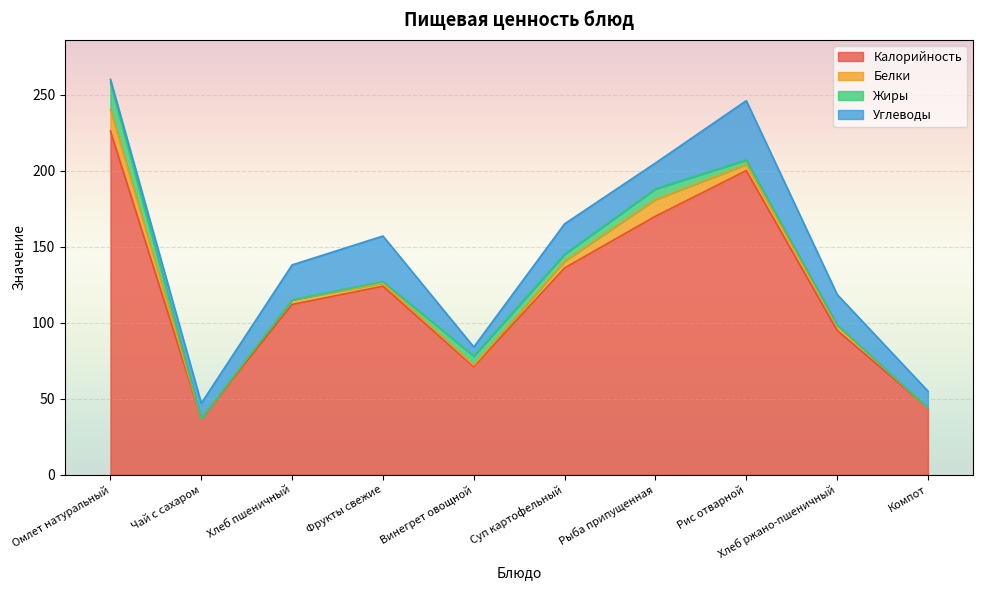

List the series in order of their peak value, lowest first.

Белки, Жиры, Углеводы, Калорийность